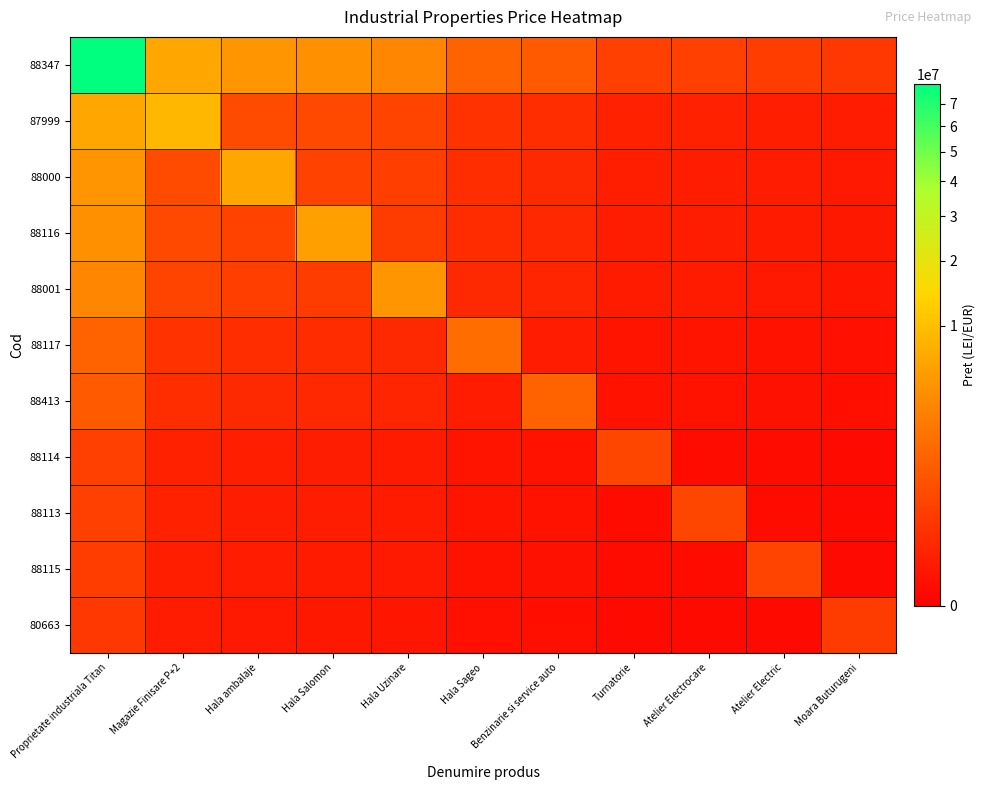

Reading left to right, transcribe all the data shown in this chart.

88347: Proprietate industriala Titan=79520000.0	Magazie Finisare P+2=6402815.6	Hala ambalaje=4640942.1	Hala Salomon=4087388.6	Hala Uzinare=3335899.3	Hala Sageo=1234177.7	Benzinarie si service auto=901888.3	Turnatorie=301337.7	Atelier Electrocare=292944.3	Atelier Electric=255804.0	Moara Buturugeni=179688.8
87999: Proprietate industriala Titan=6402815.6	Magazie Finisare P+2=8795600.0	Hala ambalaje=513328.3	Hala Salomon=452100.5	Hala Uzinare=368979.3	Hala Sageo=136510.7	Benzinarie si service auto=99756.6	Turnatorie=33330.6	Atelier Electrocare=32402.2	Atelier Electric=28294.1	Moara Buturugeni=19875.1
88000: Proprietate industriala Titan=4640942.1	Magazie Finisare P+2=513328.3	Hala ambalaje=6375300.0	Hala Salomon=327695.3	Hala Uzinare=267446.7	Hala Sageo=98946.8	Benzinarie si service auto=72306.4	Turnatorie=24158.9	Atelier Electrocare=23486.0	Atelier Electric=20508.4	Moara Buturugeni=14406.1
88116: Proprietate industriala Titan=4087388.6	Magazie Finisare P+2=452100.5	Hala ambalaje=327695.3	Hala Salomon=5614879.0	Hala Uzinare=235546.7	Hala Sageo=87144.9	Benzinarie si service auto=63682.0	Turnatorie=21277.3	Atelier Electrocare=20684.7	Atelier Electric=18062.2	Moara Buturugeni=12687.8
88001: Proprietate industriala Titan=3335899.3	Magazie Finisare P+2=368979.3	Hala ambalaje=267446.7	Hala Salomon=235546.7	Hala Uzinare=4582552.0	Hala Sageo=71122.8	Benzinarie si service auto=51973.7	Turnatorie=17365.4	Atelier Electrocare=16881.7	Atelier Electric=14741.4	Moara Buturugeni=10355.0
88117: Proprietate industriala Titan=1234177.7	Magazie Finisare P+2=136510.7	Hala ambalaje=98946.8	Hala Salomon=87144.9	Hala Uzinare=71122.8	Hala Sageo=1695400.0	Benzinarie si service auto=19228.6	Turnatorie=6424.6	Atelier Electrocare=6245.7	Atelier Electric=5453.8	Moara Buturugeni=3831.0
88413: Proprietate industriala Titan=901888.3	Magazie Finisare P+2=99756.6	Hala ambalaje=72306.4	Hala Salomon=63682.0	Hala Uzinare=51973.7	Hala Sageo=19228.6	Benzinarie si service auto=1238931.3	Turnatorie=4694.9	Atelier Electrocare=4564.1	Atelier Electric=3985.5	Moara Buturugeni=2799.6
88114: Proprietate industriala Titan=301337.7	Magazie Finisare P+2=33330.6	Hala ambalaje=24158.9	Hala Salomon=21277.3	Hala Uzinare=17365.4	Hala Sageo=6424.6	Benzinarie si service auto=4694.9	Turnatorie=413950.0	Atelier Electrocare=1525.0	Atelier Electric=1331.6	Moara Buturugeni=935.4
88113: Proprietate industriala Titan=292944.3	Magazie Finisare P+2=32402.2	Hala ambalaje=23486.0	Hala Salomon=20684.7	Hala Uzinare=16881.7	Hala Sageo=6245.7	Benzinarie si service auto=4564.1	Turnatorie=1525.0	Atelier Electrocare=402420.0	Atelier Electric=1294.5	Moara Buturugeni=909.3
88115: Proprietate industriala Titan=255804.0	Magazie Finisare P+2=28294.1	Hala ambalaje=20508.4	Hala Salomon=18062.2	Hala Uzinare=14741.4	Hala Sageo=5453.8	Benzinarie si service auto=3985.5	Turnatorie=1331.6	Atelier Electrocare=1294.5	Atelier Electric=351400.0	Moara Buturugeni=794.0
80663: Proprietate industriala Titan=179688.8	Magazie Finisare P+2=19875.1	Hala ambalaje=14406.1	Hala Salomon=12687.8	Hala Uzinare=10355.0	Hala Sageo=3831.0	Benzinarie si service auto=2799.6	Turnatorie=935.4	Atelier Electrocare=909.3	Atelier Electric=794.0	Moara Buturugeni=246840.0